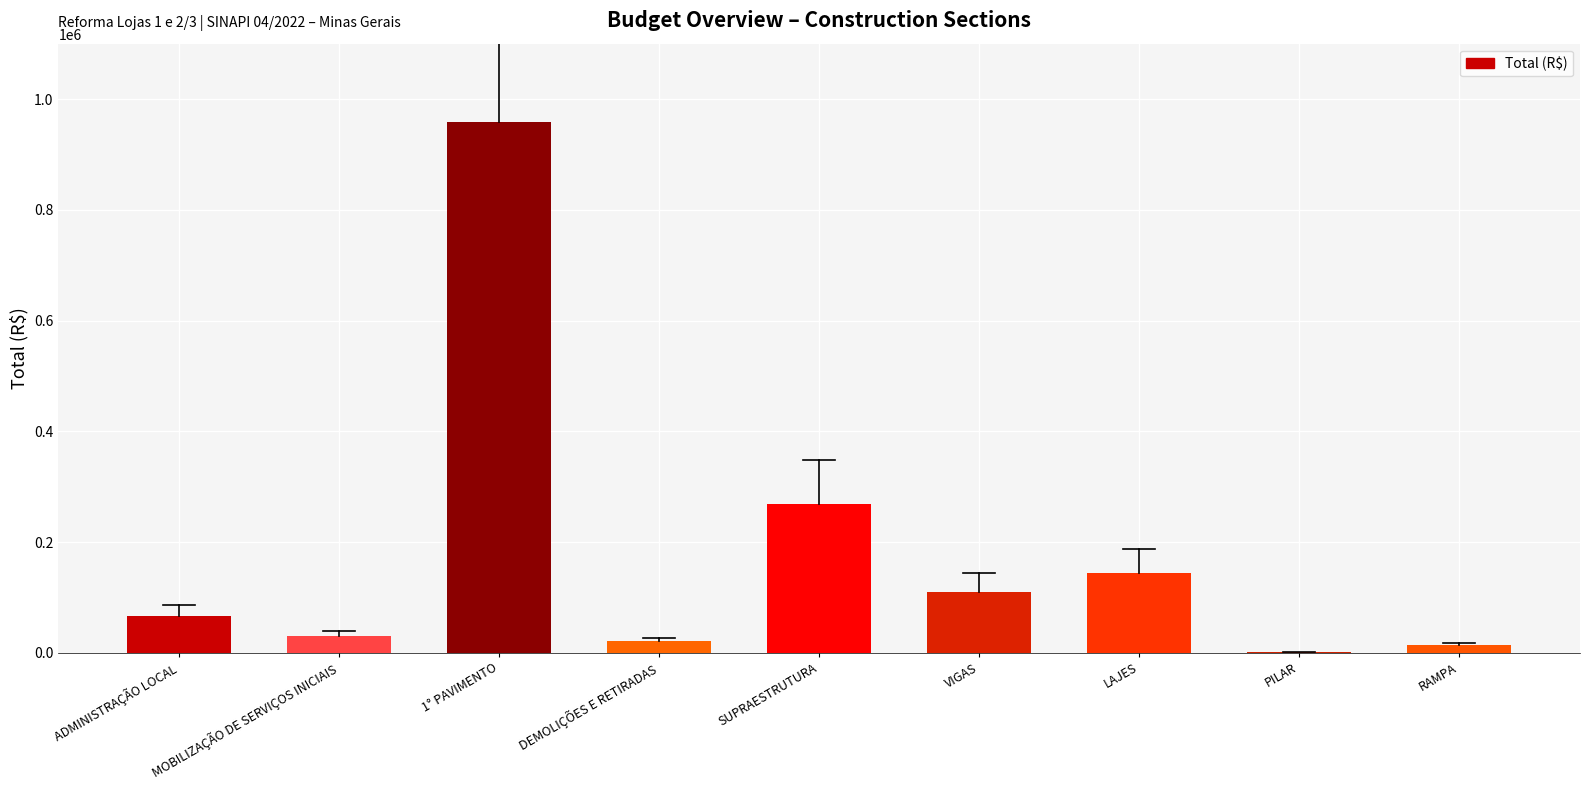

Between LAJES and 1° PAVIMENTO, which is larger?

1° PAVIMENTO